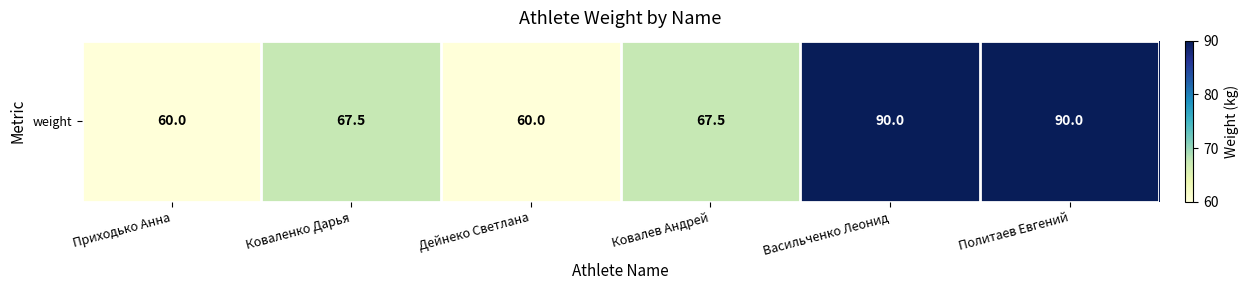

What is the ratio of the value at Дейнеко Светлана to the value at Ковалев Андрей?

0.9